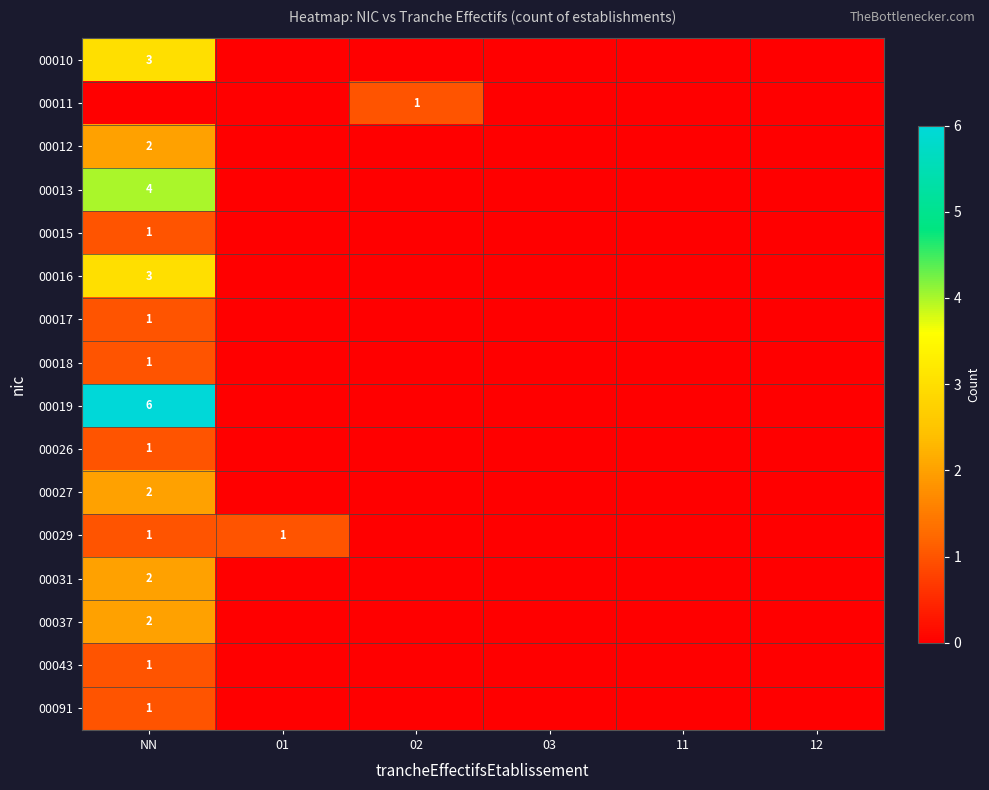

True or false: 00029 has a value of 0 at NN.

False